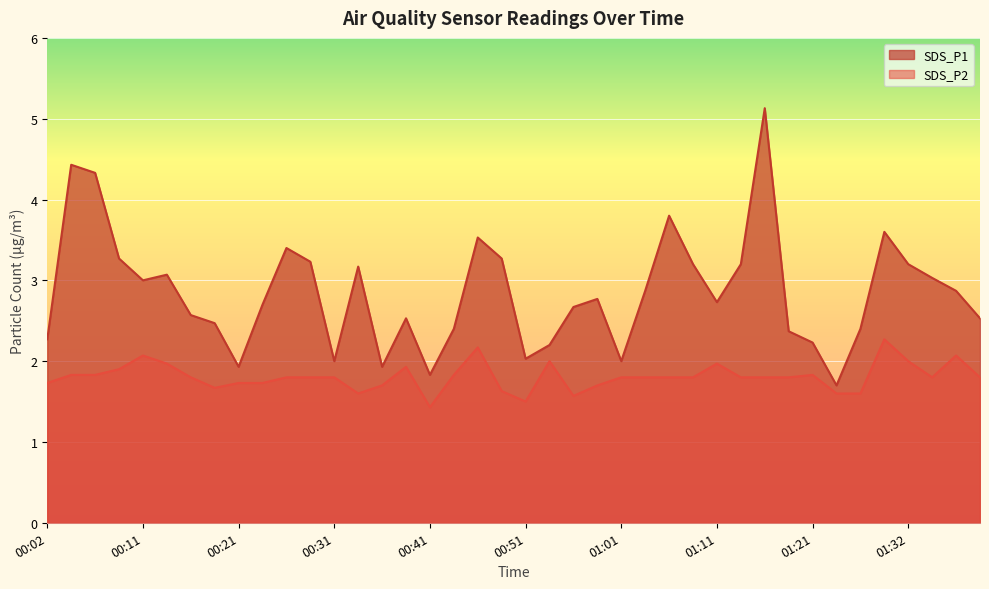

How many lines are shown in the chart?

2